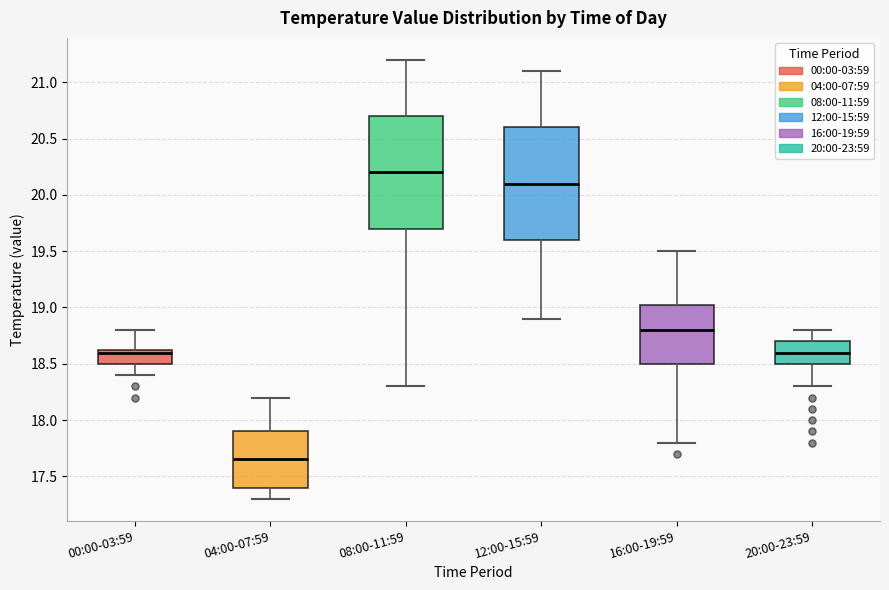

Reading left to right, read every box against the y-axis: the position of its median line, the range the box covers, and the ends of its whiskers. The values are not printed on the chart, so give them approximately, as read against the axis.

00:00-03:59: median 18.60, box 18.50 to 18.65, whiskers 18.40 to 18.80
04:00-07:59: median 17.65, box 17.40 to 17.90, whiskers 17.30 to 18.20
08:00-11:59: median 20.20, box 19.70 to 20.70, whiskers 18.30 to 21.20
12:00-15:59: median 20.10, box 19.60 to 20.60, whiskers 18.90 to 21.10
16:00-19:59: median 18.80, box 18.50 to 19.05, whiskers 17.80 to 19.50
20:00-23:59: median 18.60, box 18.50 to 18.70, whiskers 18.30 to 18.80